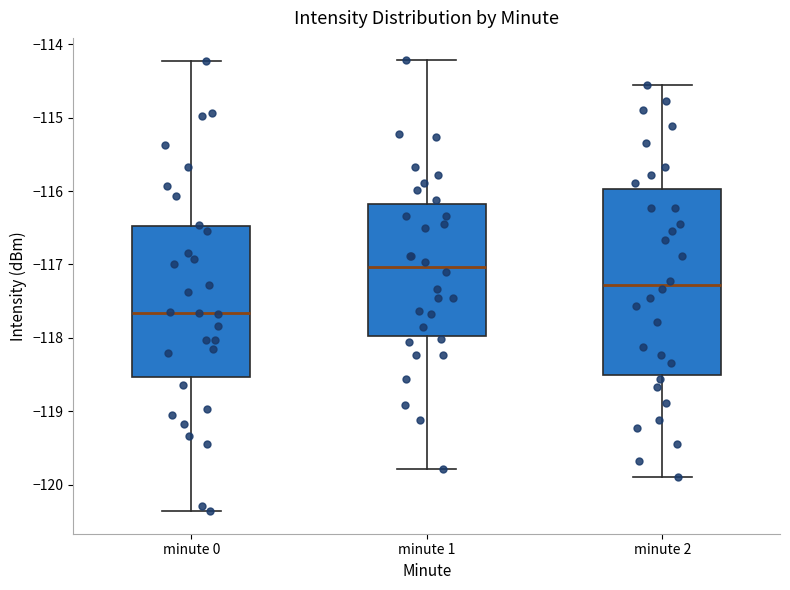

Which box is the tallest, from its lower edge to its upper edge?

minute 2